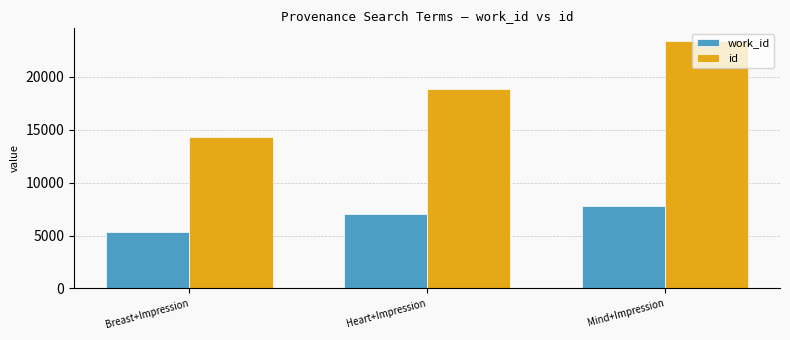

What is the lowest value of the id series?

14282